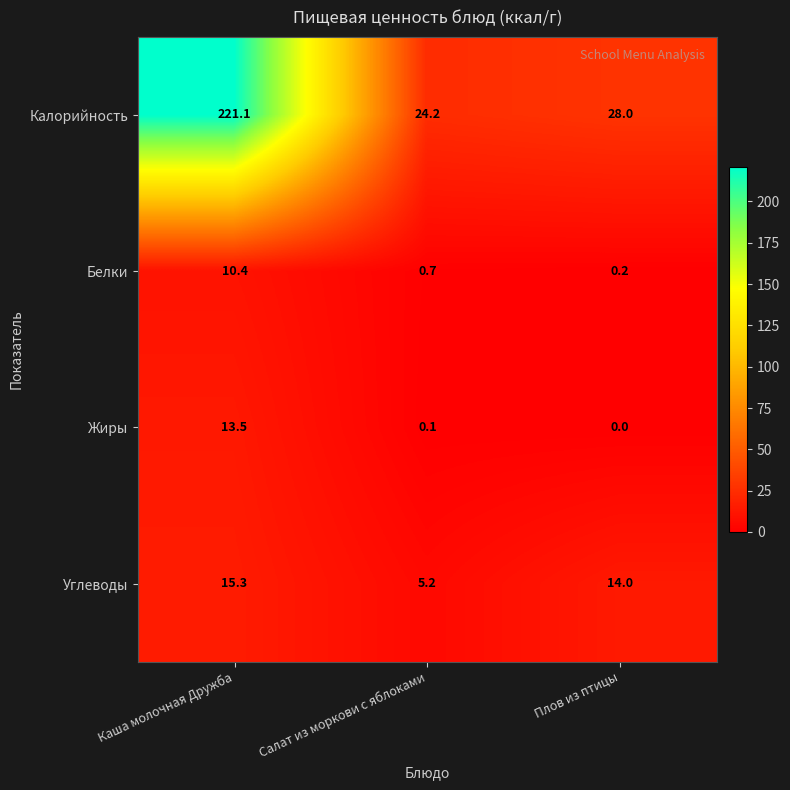

Reading right to left, what are all the values shown in this chart?

Калорийность: 28.0	24.2	221.1
Белки: 0.2	0.7	10.4
Жиры: 0.0	0.1	13.5
Углеводы: 14.0	5.2	15.3